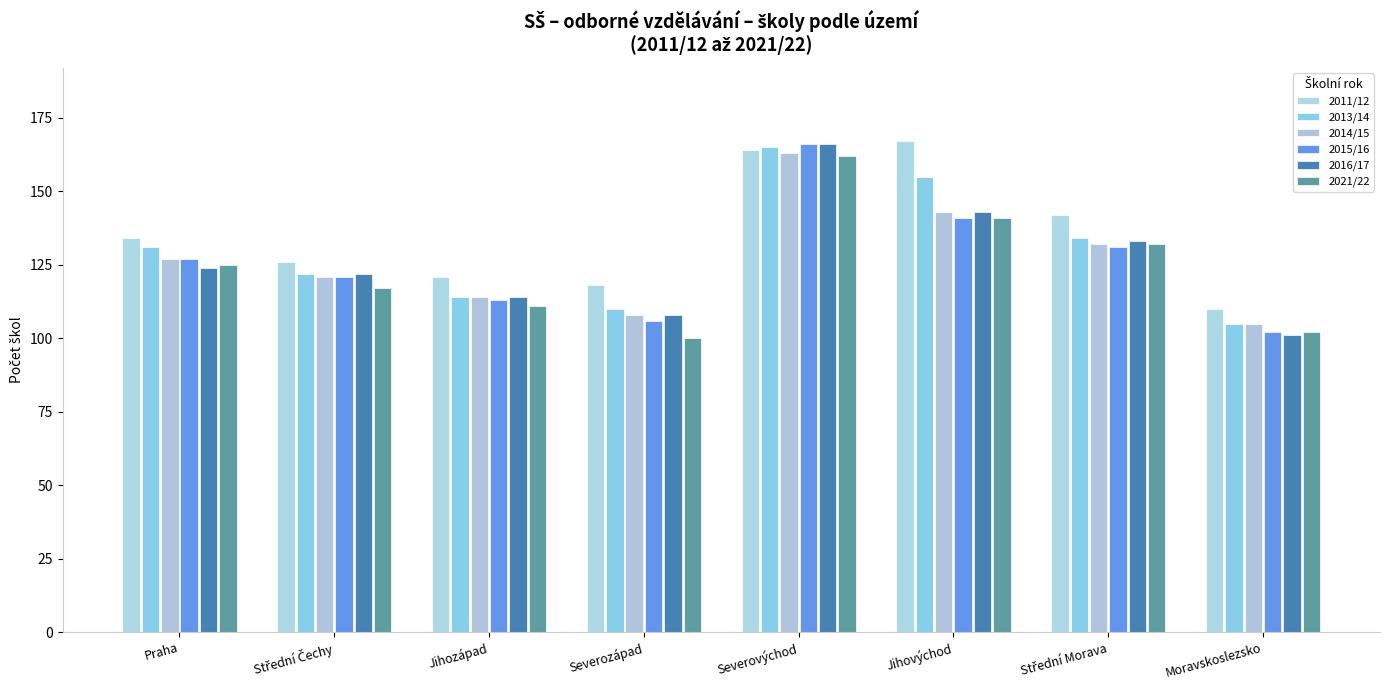

Which series has the largest range (max minus min)?

2016/17